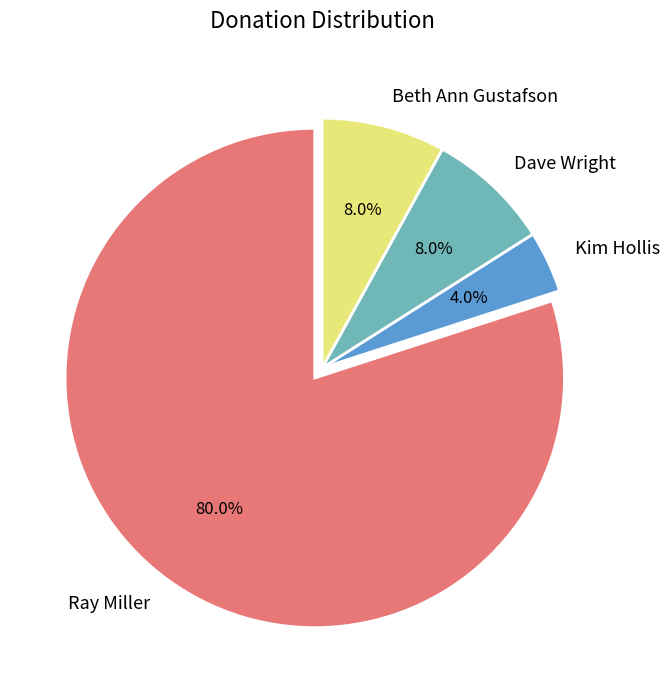

How many slices are in this pie chart?

4